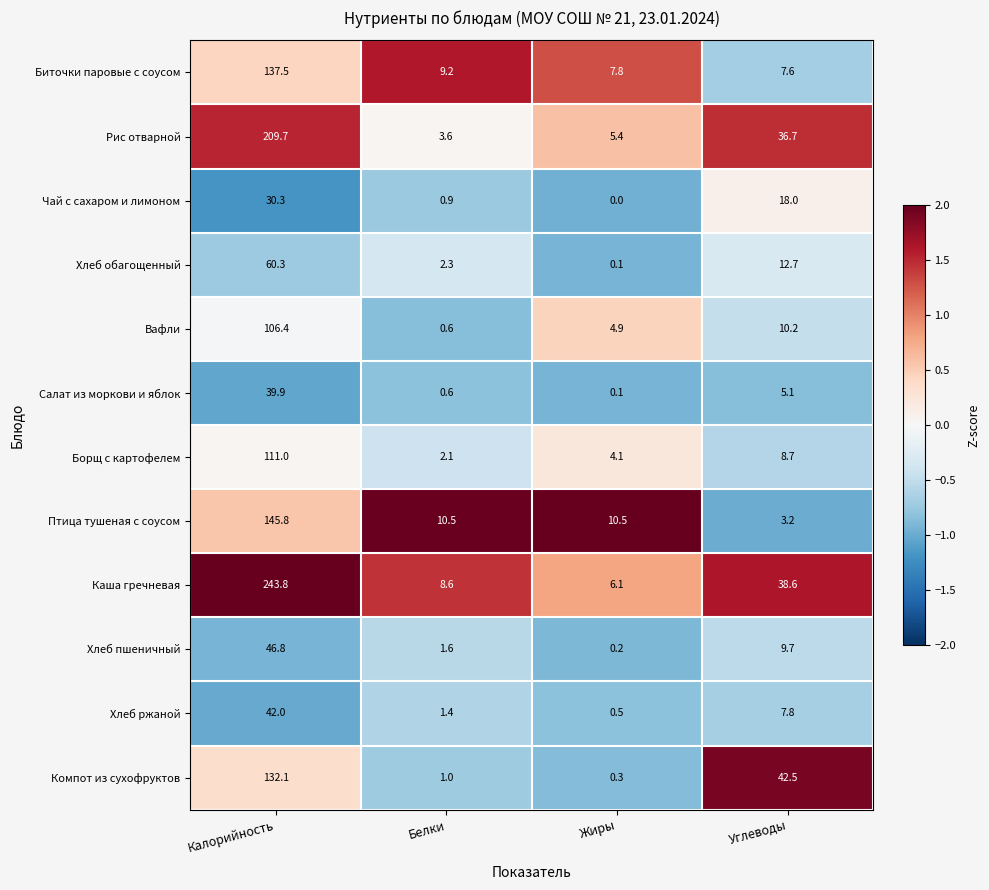

What is the smallest value displayed?

0.0